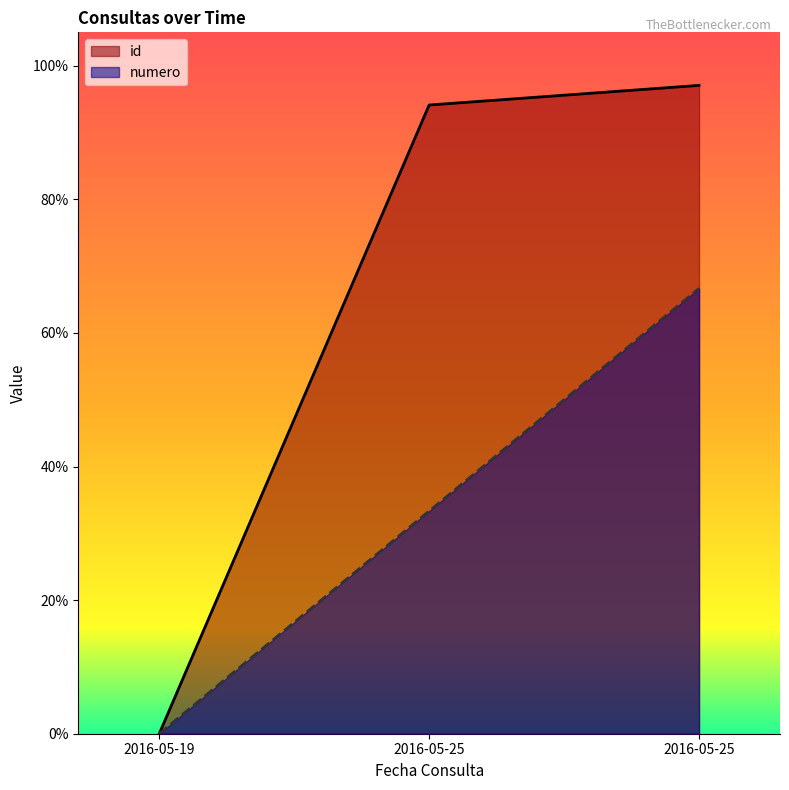

At which label does numero first exceed 33?

2016-05-25